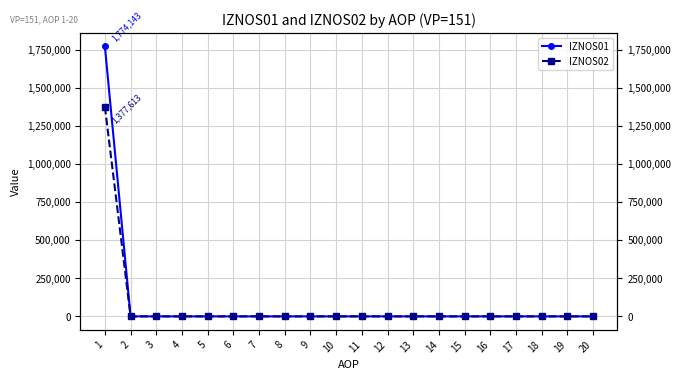

Which series has the largest total across all categories?

IZNOS01